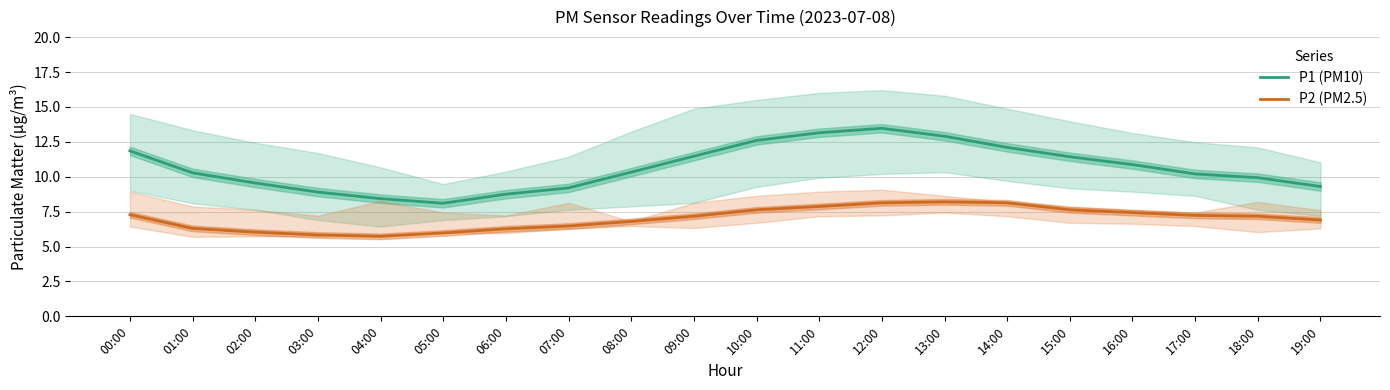

Which series changed the most between 03:00 and 08:00?

P1 (PM10)